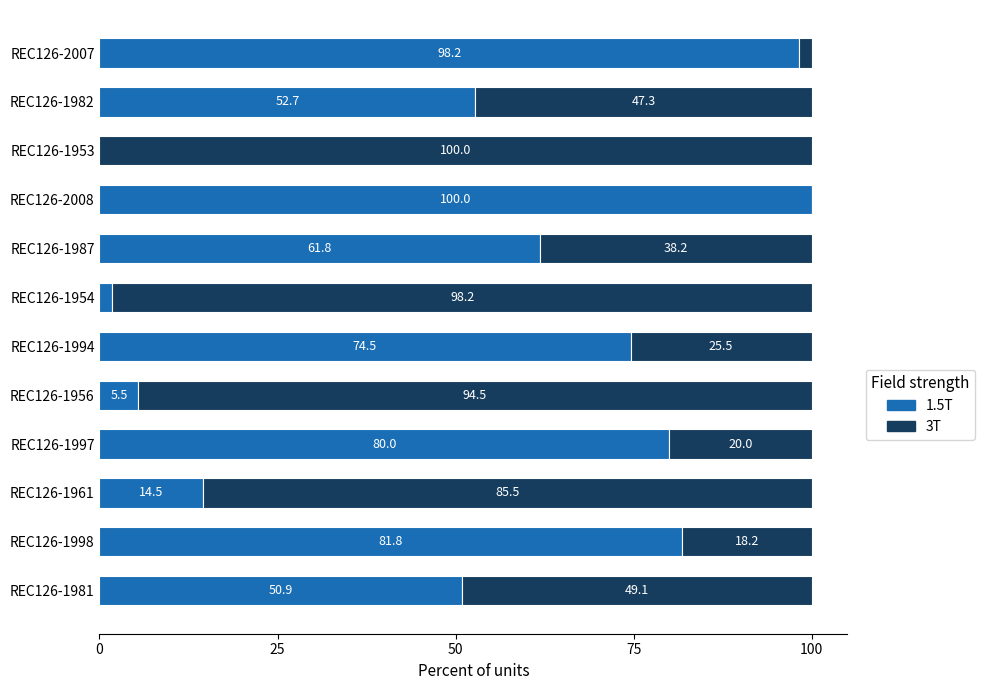

What is the total value across all series at REC126-1997?

100.0